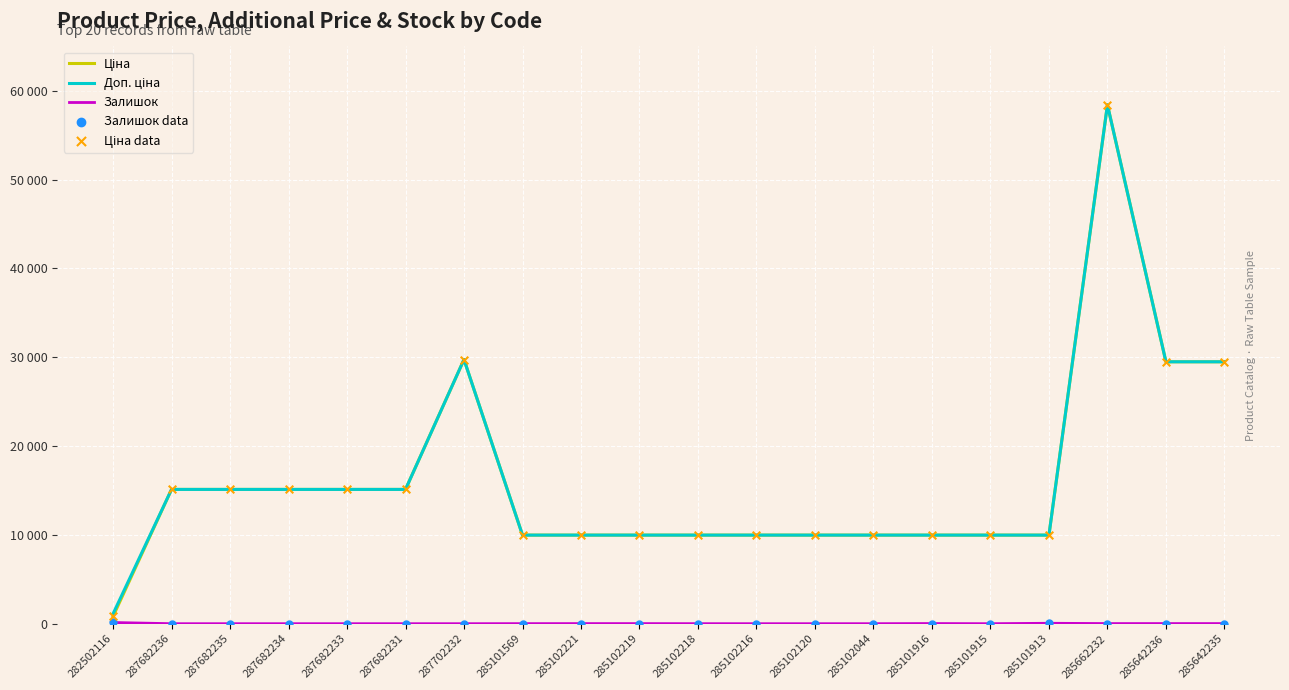

At which category is the sum across all series the highest?

285662232